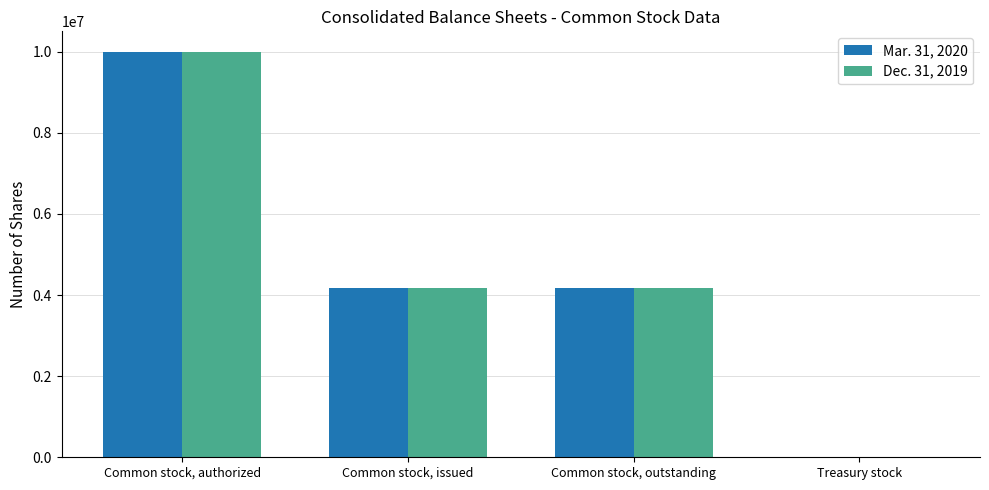

Which category has the highest value in the Mar. 31, 2020 series?

Common stock, authorized